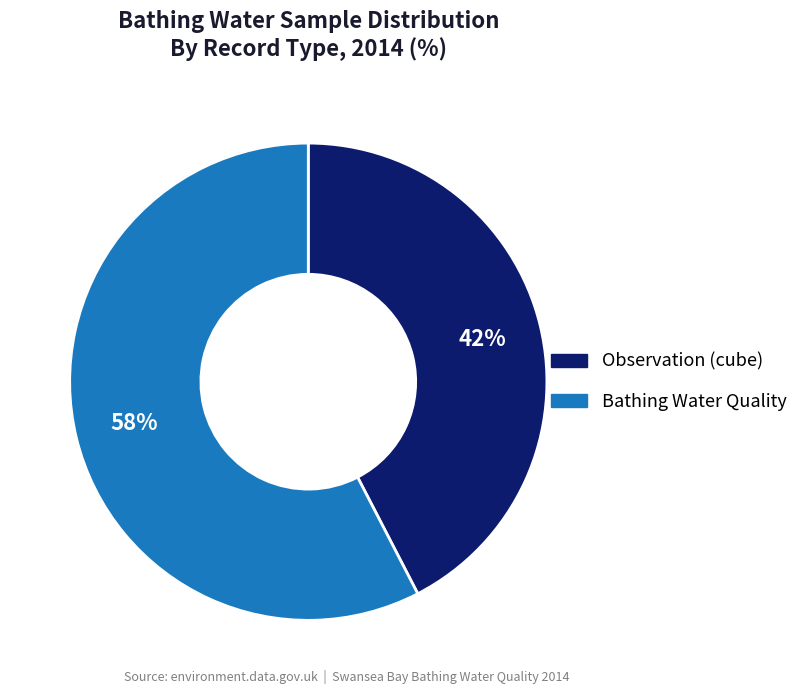

What is the ratio of the value at Bathing Water Quality to the value at Observation (cube)?

1.4